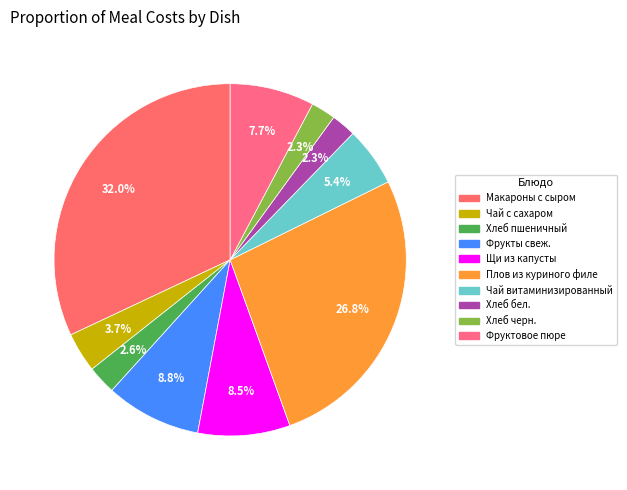

What is the smallest slice in the pie chart?

Хлеб бел.